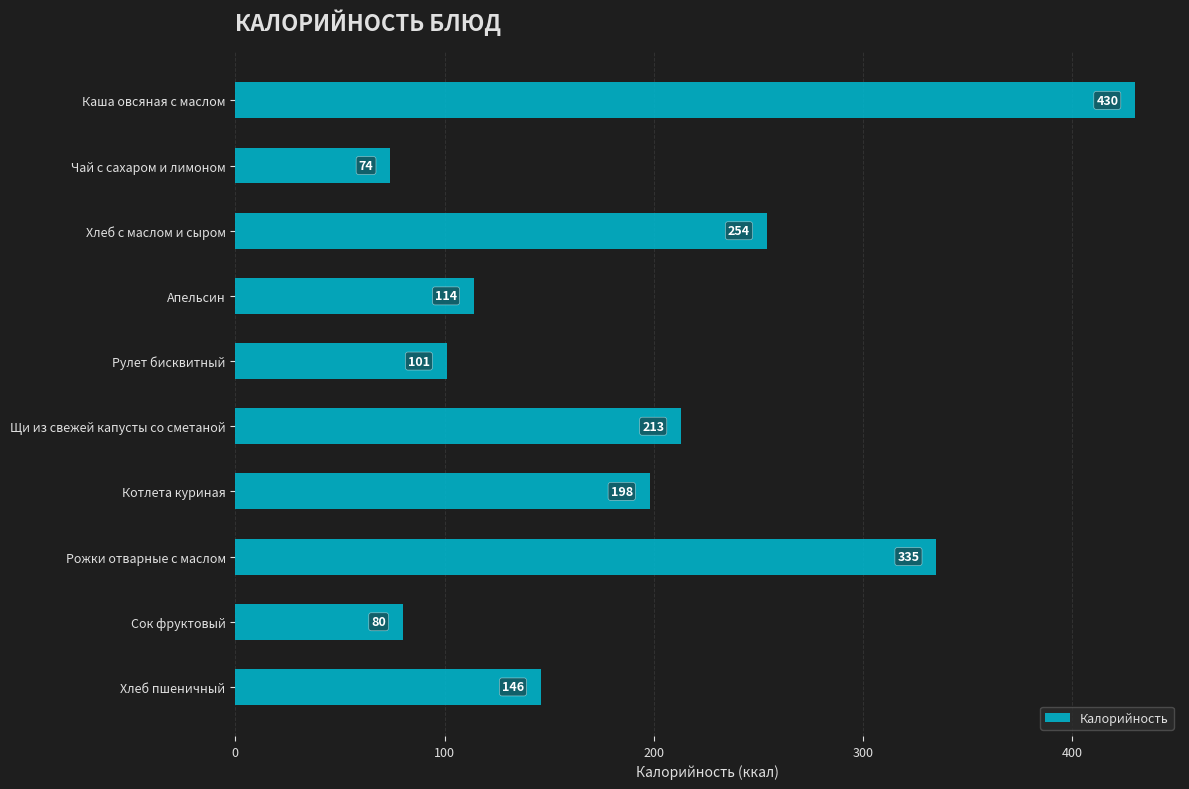

Is it true that the value at Каша овсяная с маслом is 430?

True